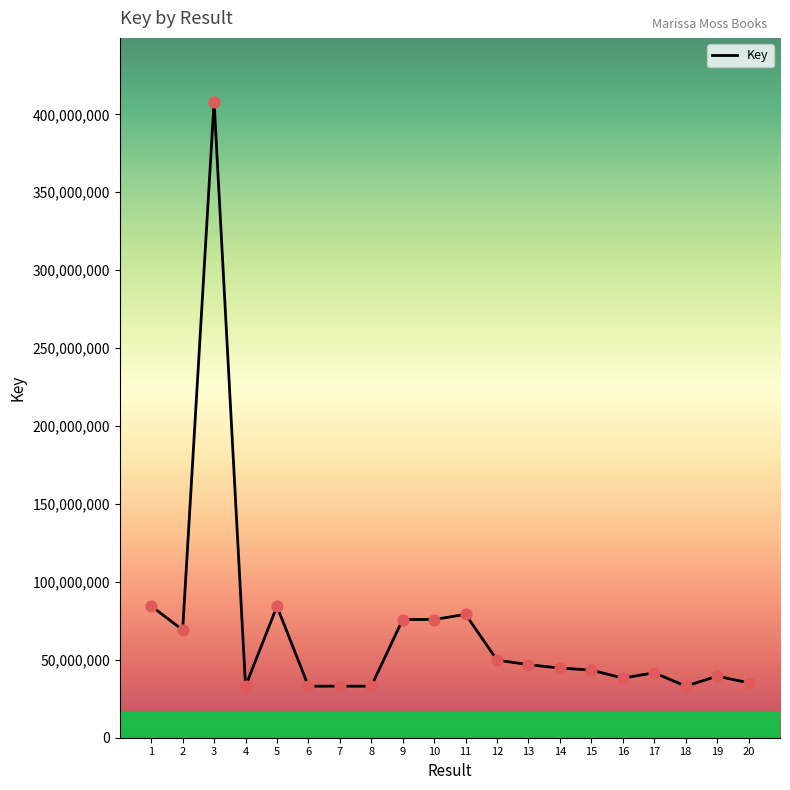

What is the ratio of the value at 3 to the value at 20?

11.6